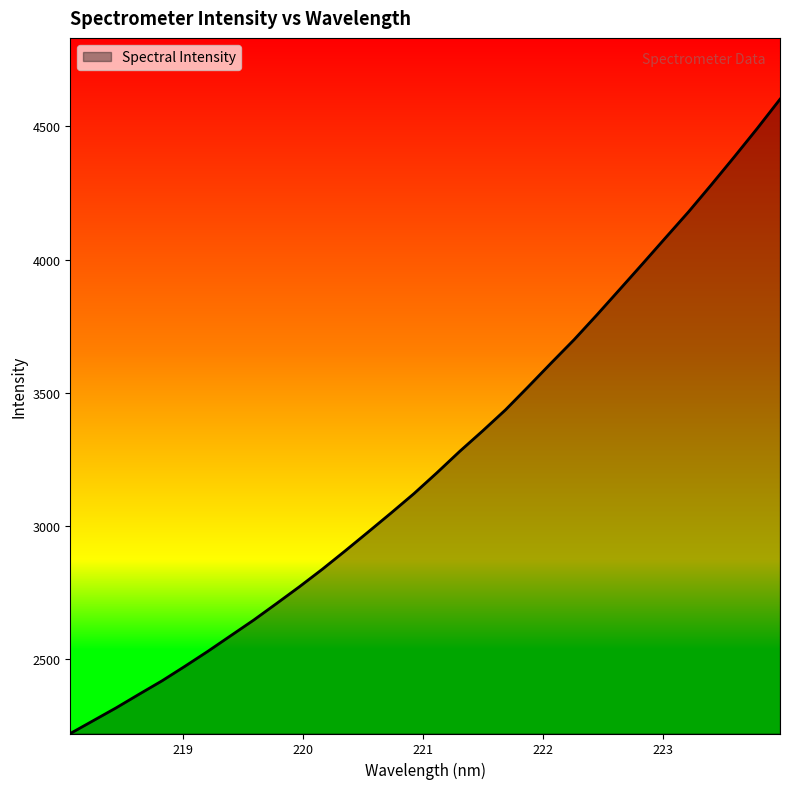

Count the number of values greater than 3199.

16